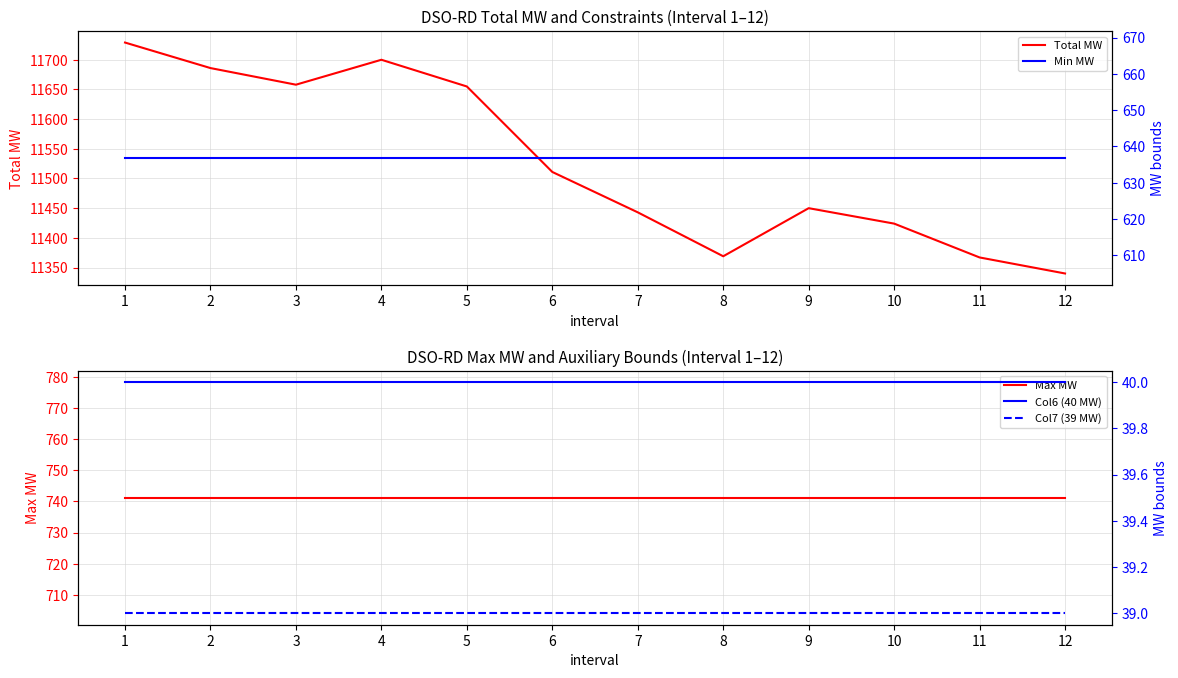

True or false: Min MW and Total MW cross at least once.

False